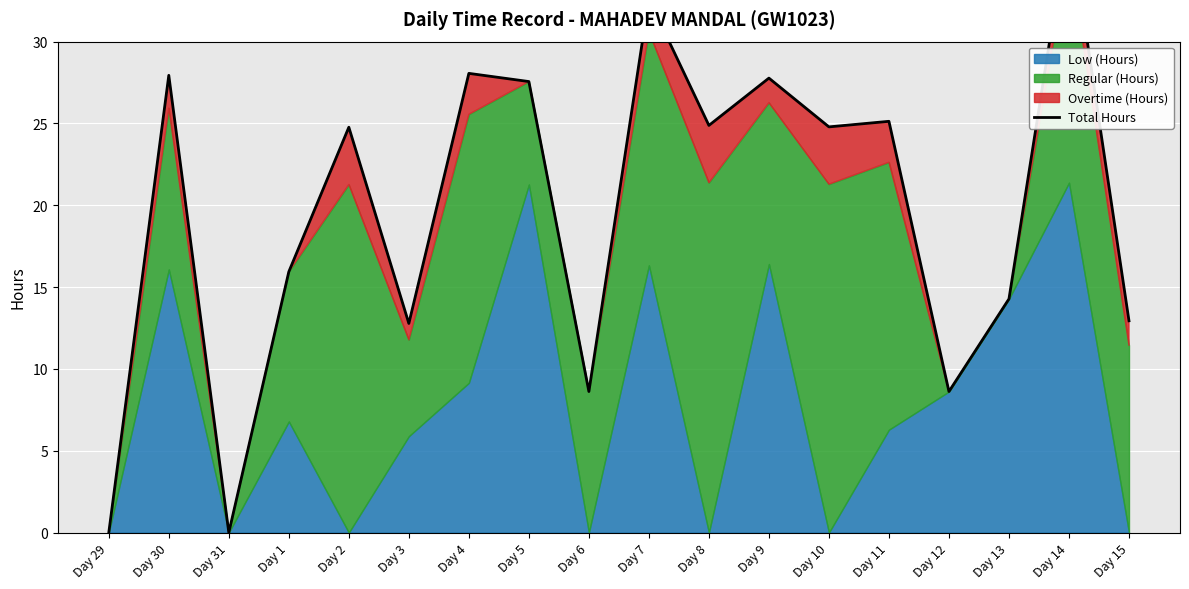

True or false: the data shows 24.9 at Day 8.

True